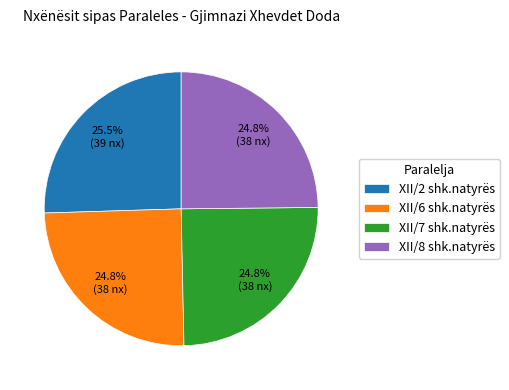

Is the sum of XII/7 shk.natyrës and XII/6 shk.natyrës greater than half?

No